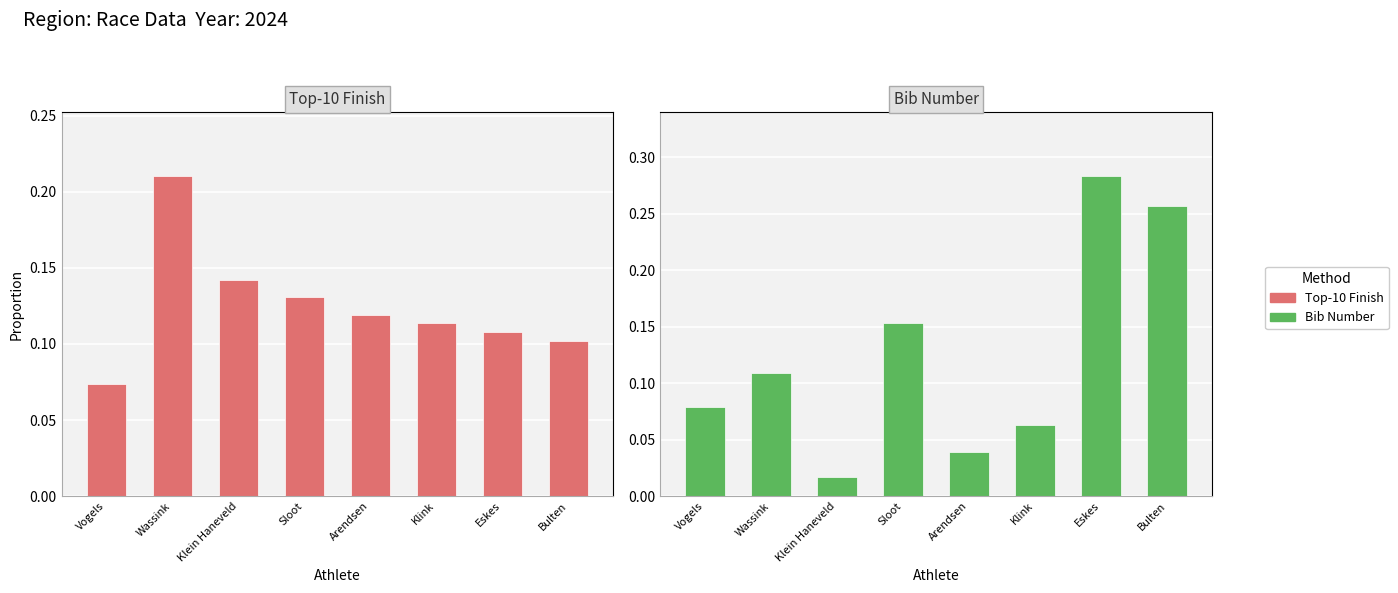

Which series has the widest spread of values?

Bib Number